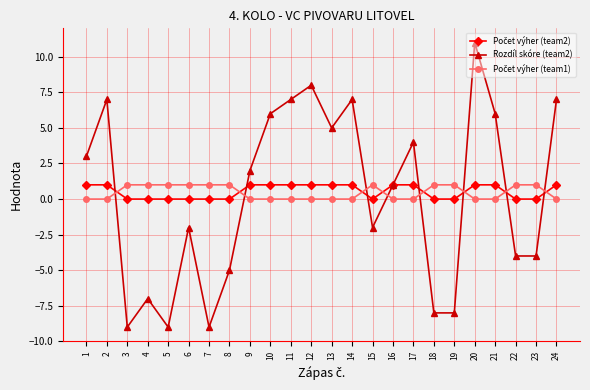

What is the value of the Rozdíl skóre (team2) point at the 22nd from the left?

-4